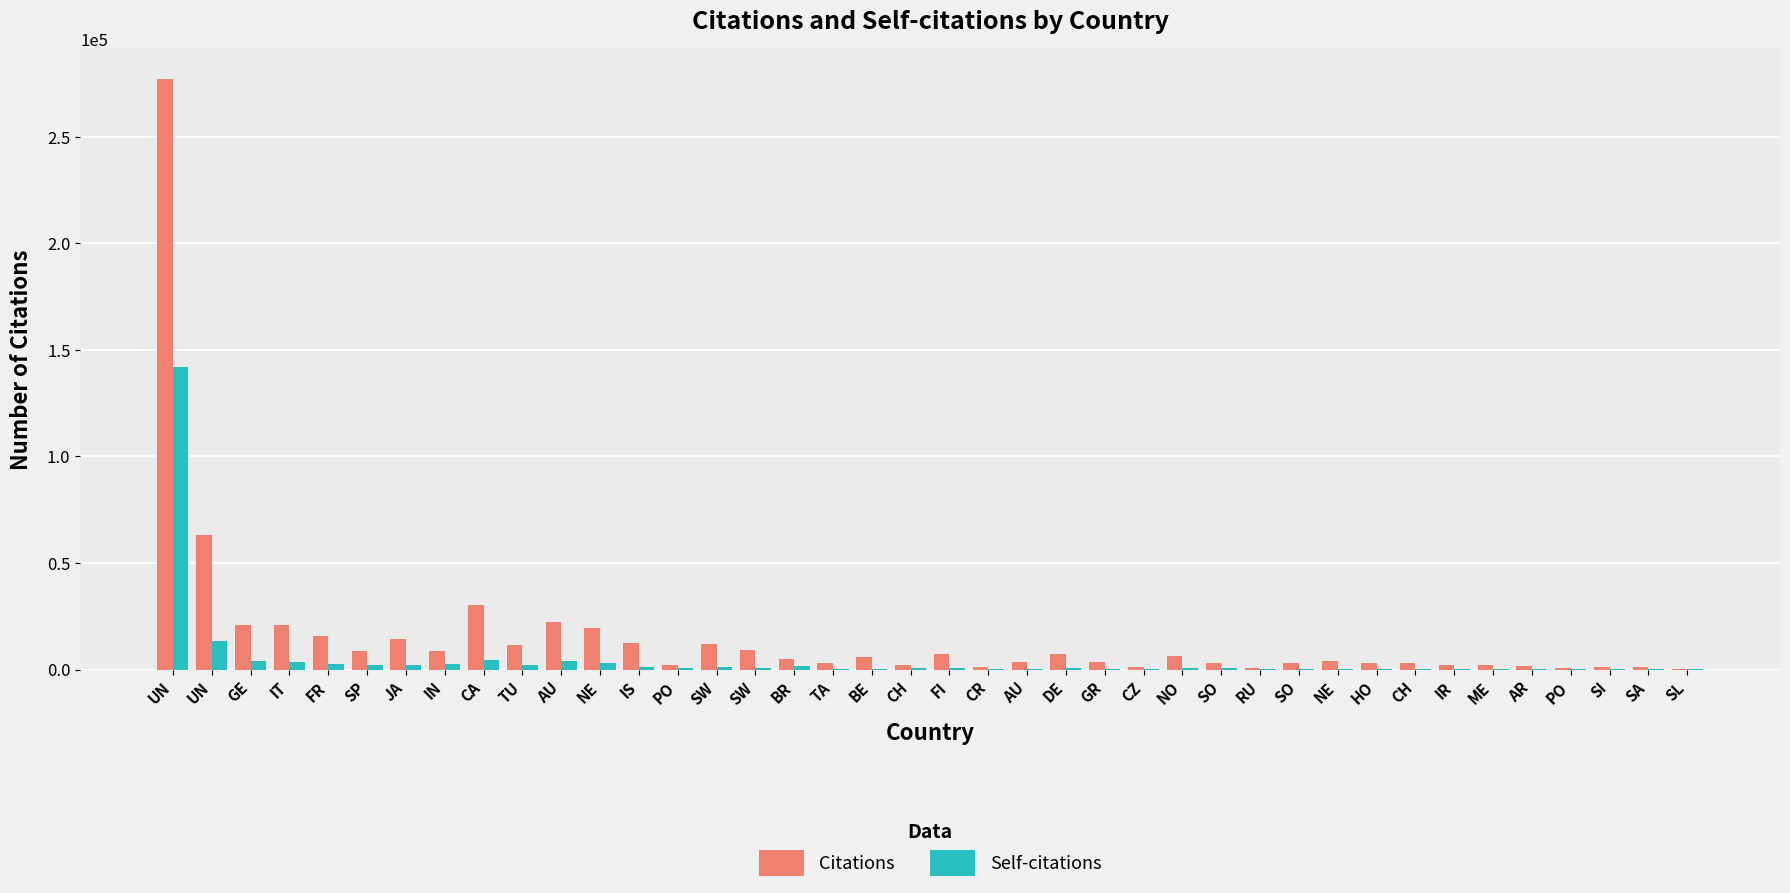

How many distinct data groups are displayed?

2